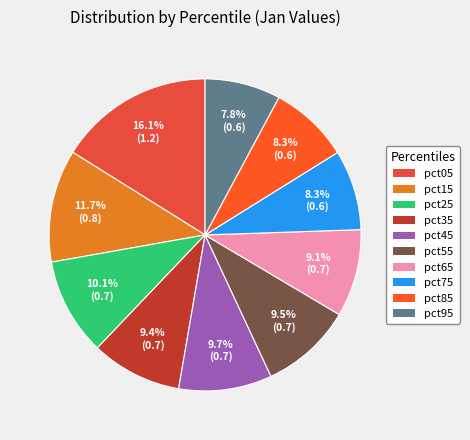

Do pct35 and pct65 together represent more than half of the pie?

No